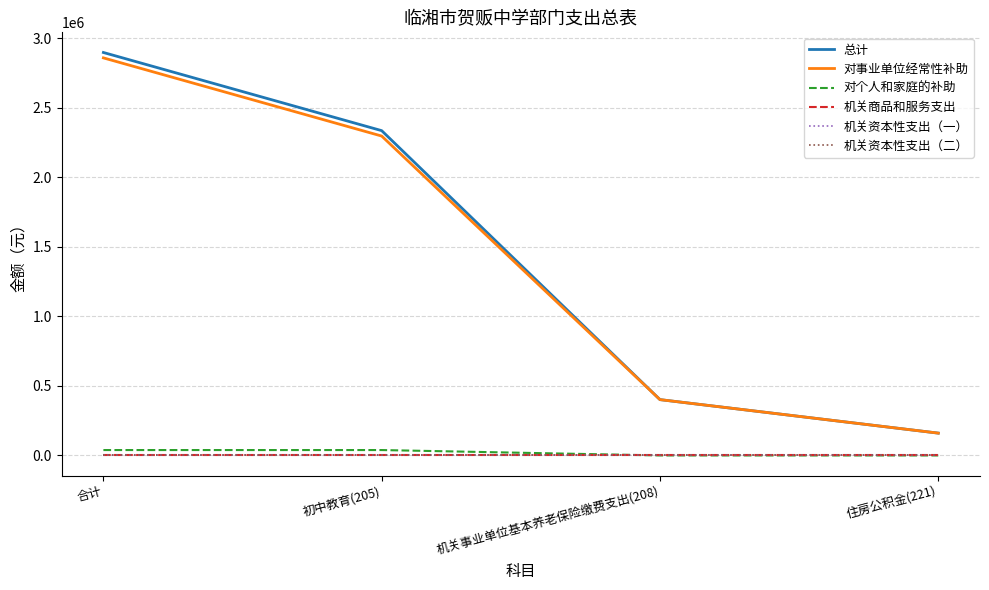

Is this an area chart (filled region under the line)?

No